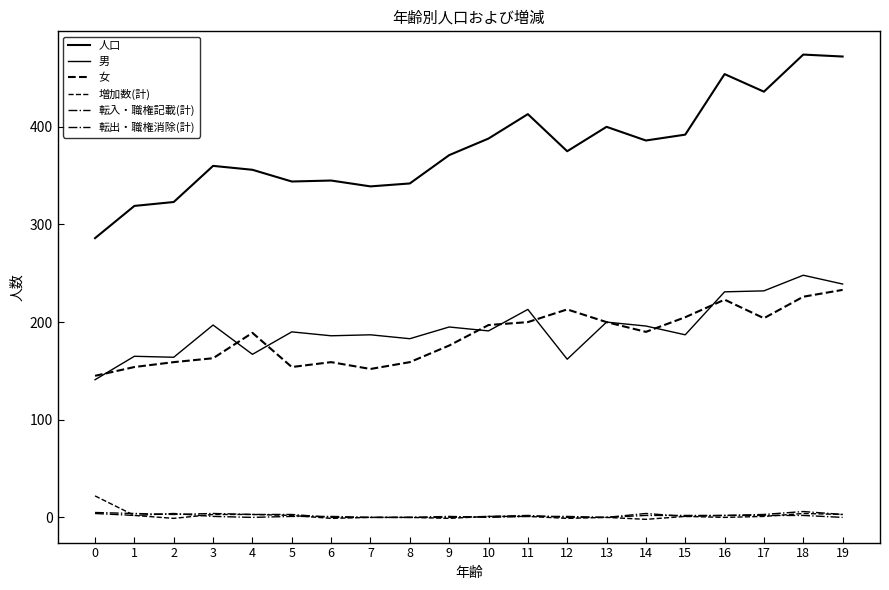

What is the value of the 転入・職権記載(計) point at the 15th from the left?

2